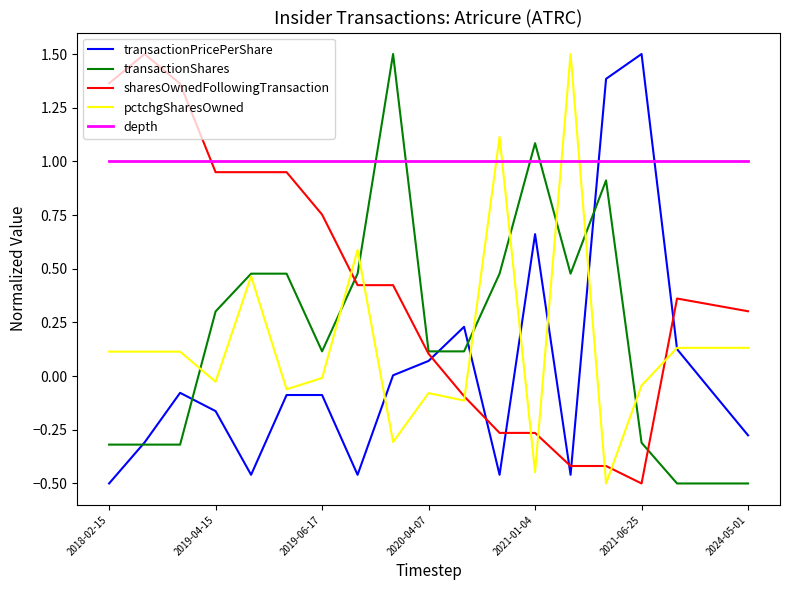

Which series has the largest total across all categories?

depth